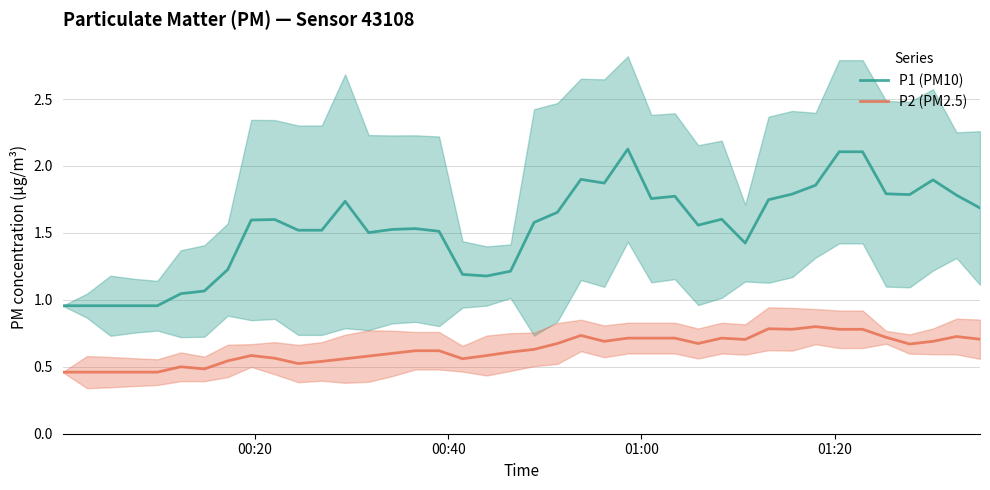

True or false: P2 (PM2.5) has more than 0 points higher than both neighbors.

True